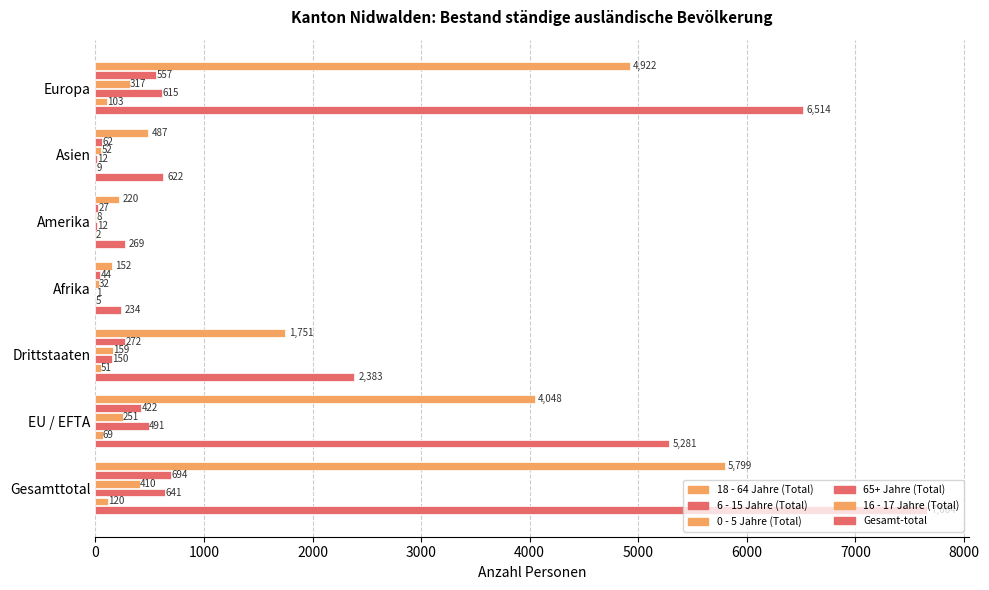

Count the number of data series in this chart.

6